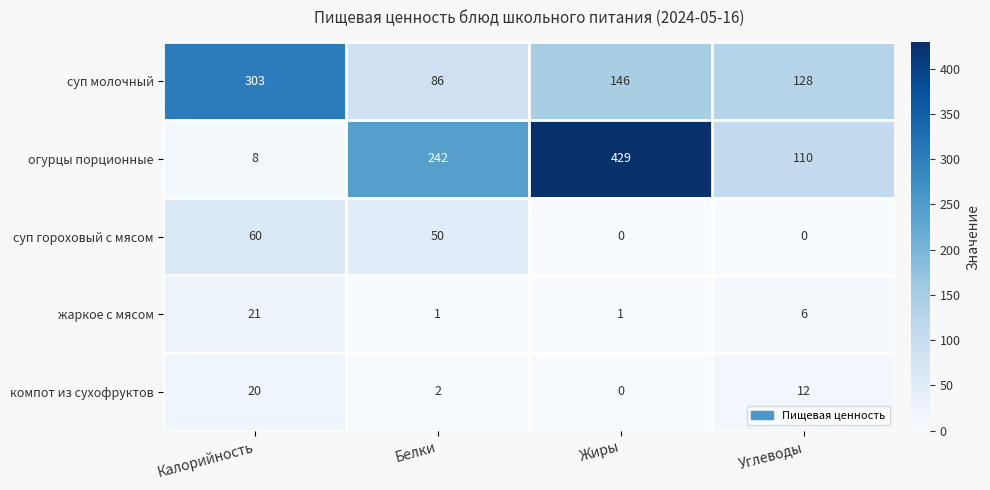

Count the number of categories in the chart.

4